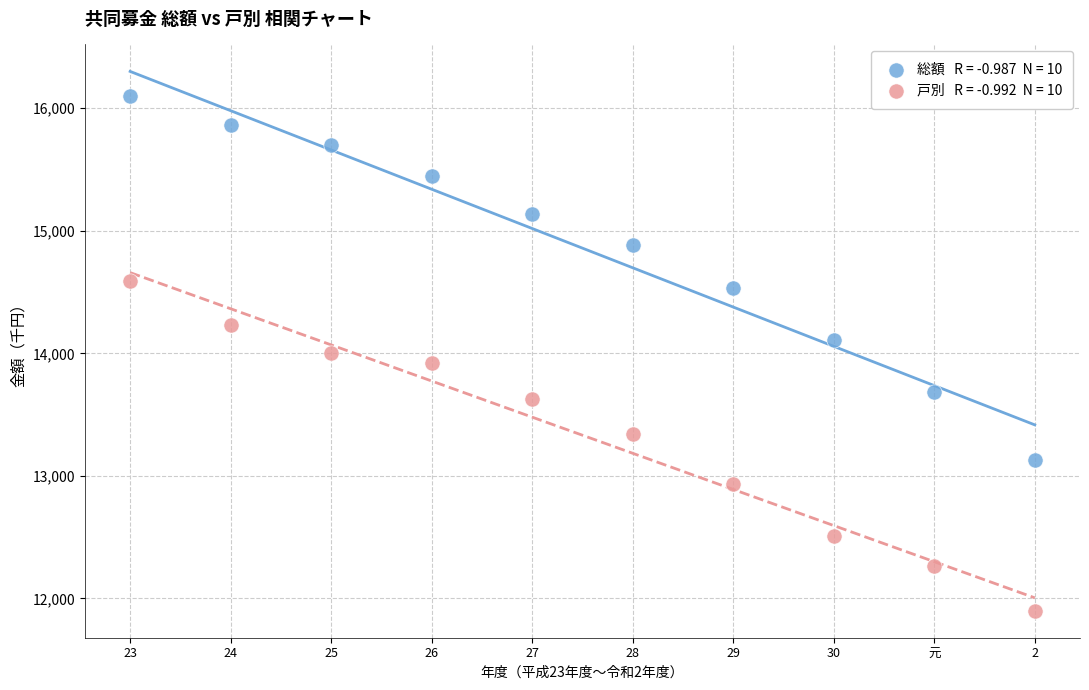

Across all data points, what is the range of Y values (max minus min)?

4199